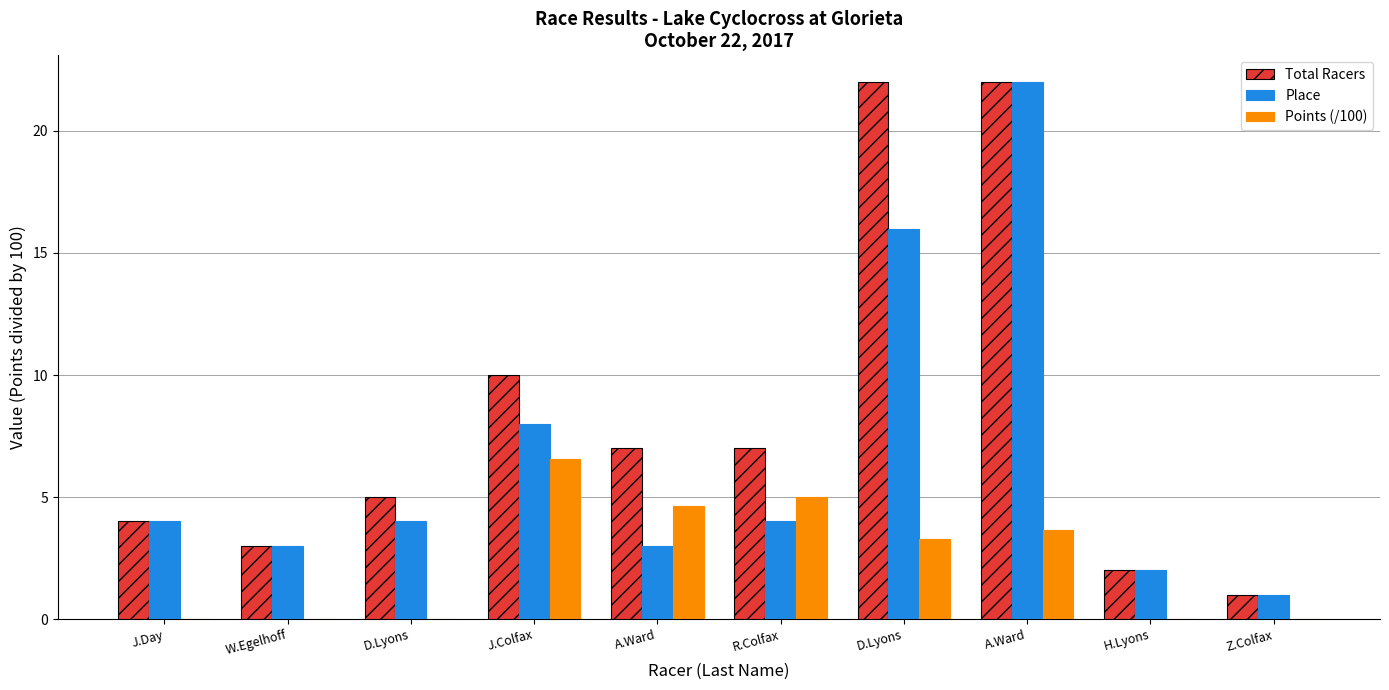

Is it true that Place equals 1.0 at Z.Colfax?

True